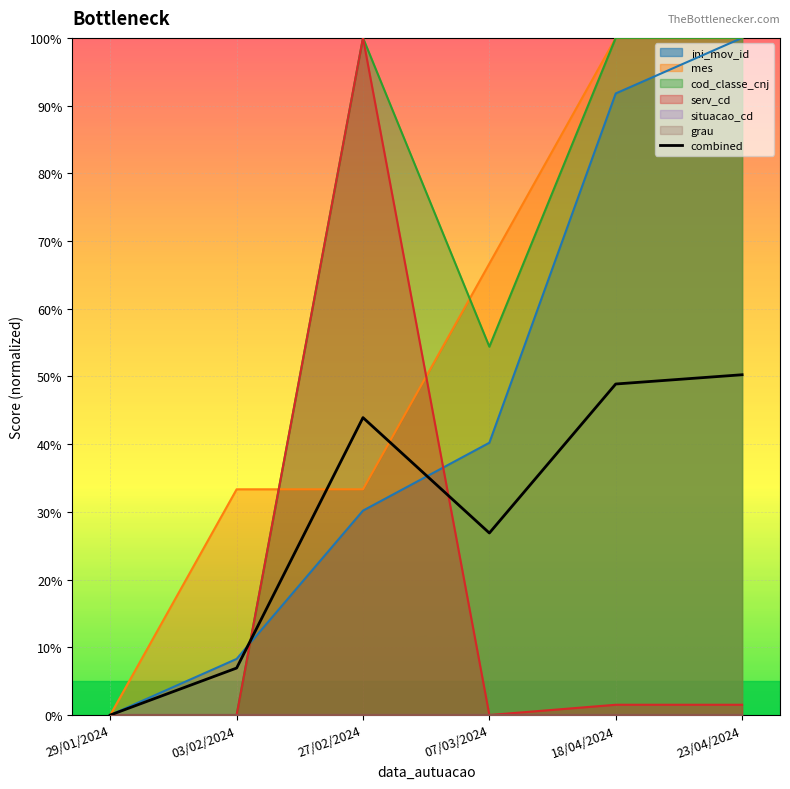

Reading right to left, transcribe all the data shown in this chart.

23/04/2024=50.3	18/04/2024=48.9	07/03/2024=26.9	27/02/2024=43.9	03/02/2024=6.9	29/01/2024=0.0